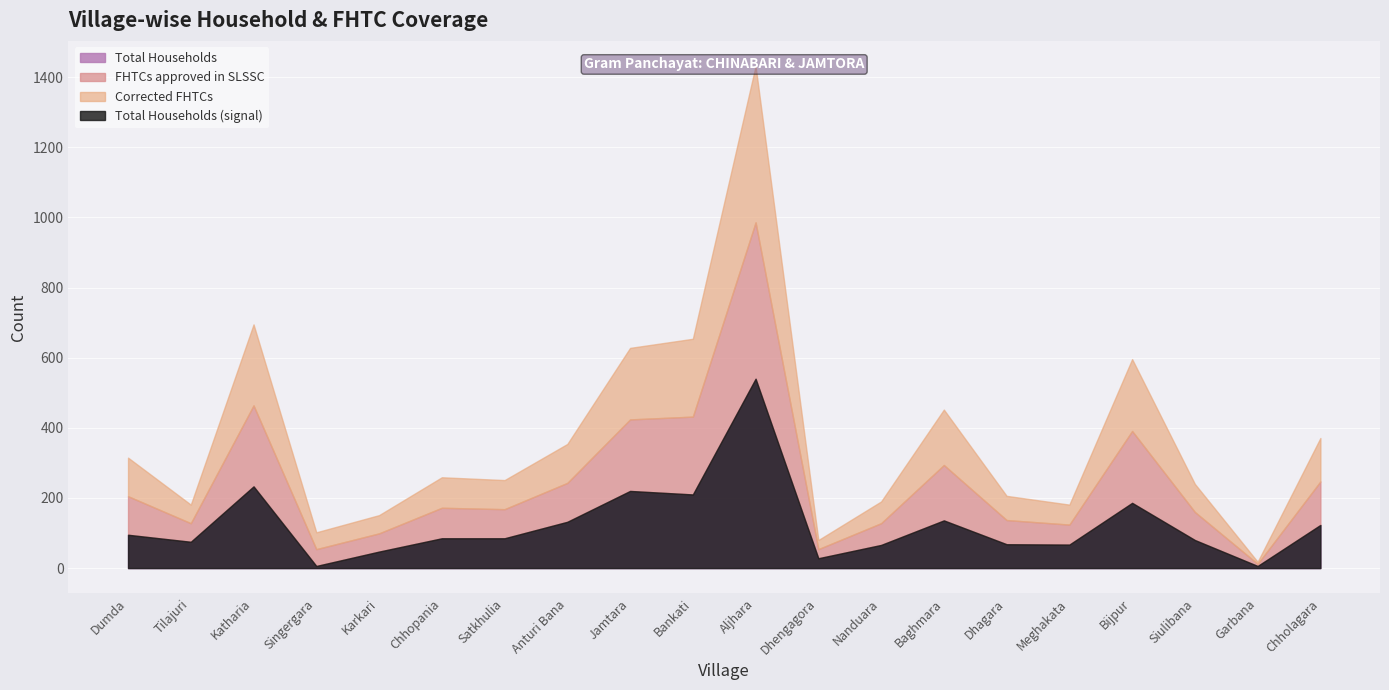

Which series has the largest range (max minus min)?

Total Households